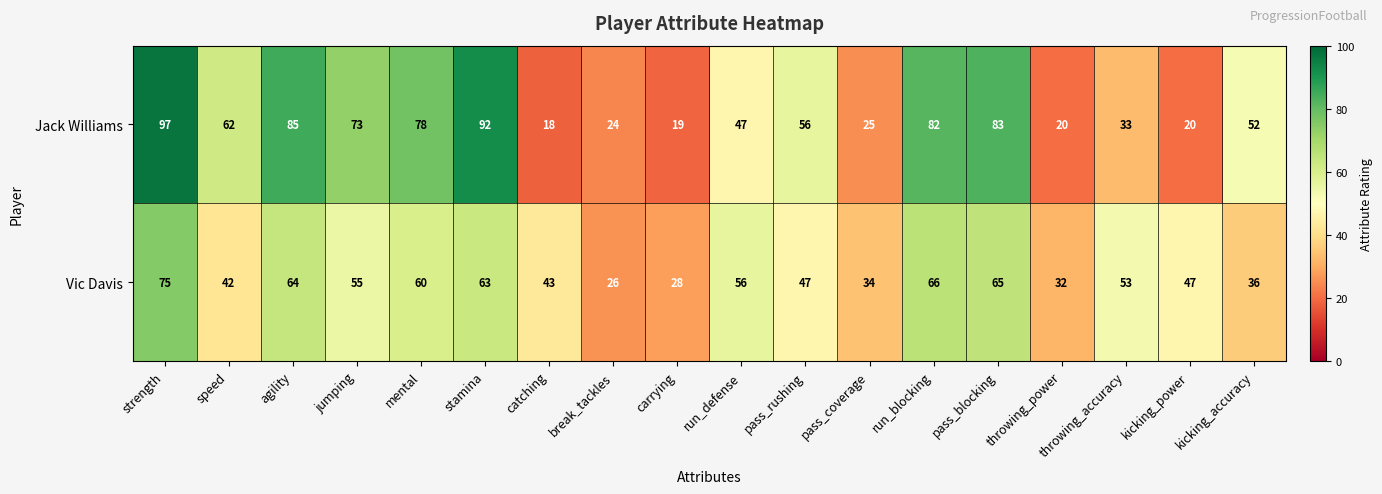

Rank the series by their maximum value, from highest to lowest.

Jack Williams, Vic Davis